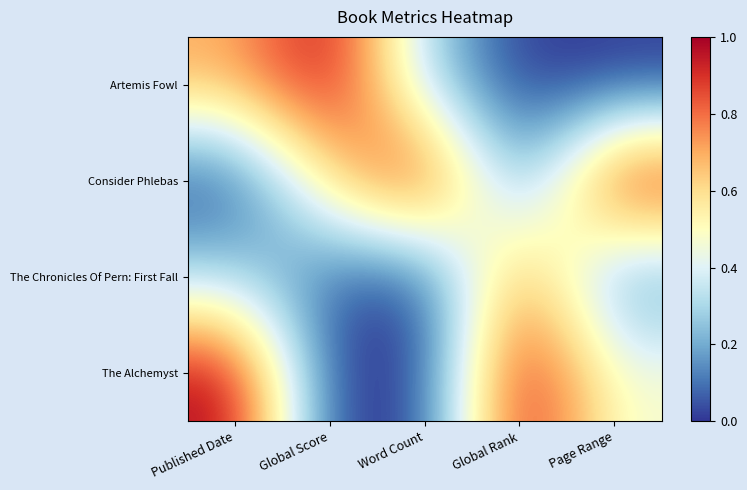

Reading left to right, list all the values displayed in this chart.

Artemis Fowl: Published Date=0.7	Global Score=1.0	Word Count=0.3	Global Rank=0.0	Page Range=0.0
Consider Phlebas: Published Date=0.0	Global Score=0.6	Word Count=1.0	Global Rank=0.1	Page Range=1.0
The Chronicles Of Pern: First Fall: Published Date=0.3	Global Score=0.1	Word Count=0.0	Global Rank=0.8	Page Range=0.1
The Alchemyst: Published Date=1.0	Global Score=0.0	Word Count=0.0	Global Rank=1.0	Page Range=0.5